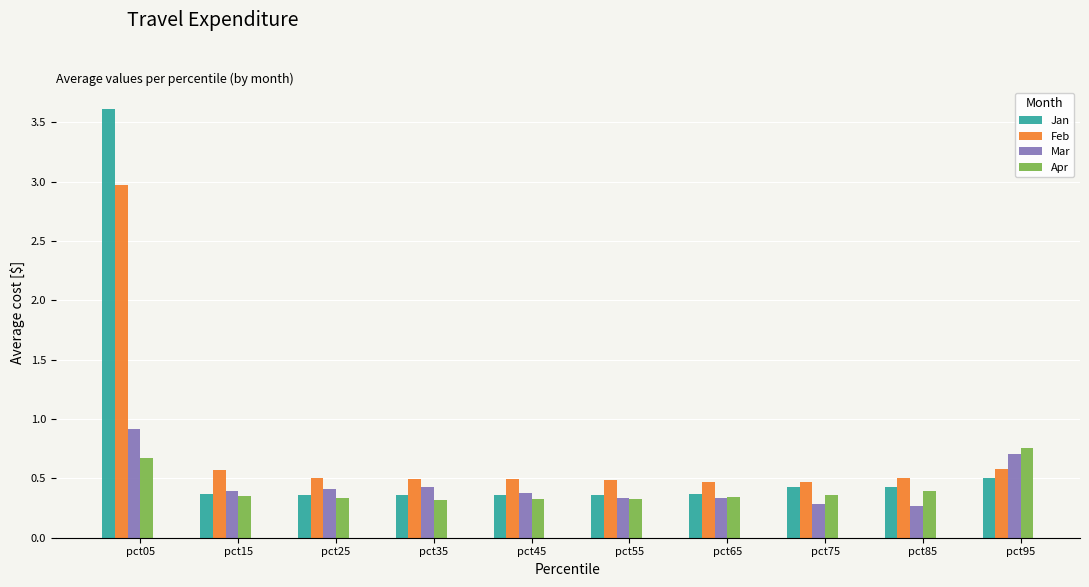

List the series in order of their peak value, lowest first.

Apr, Mar, Feb, Jan